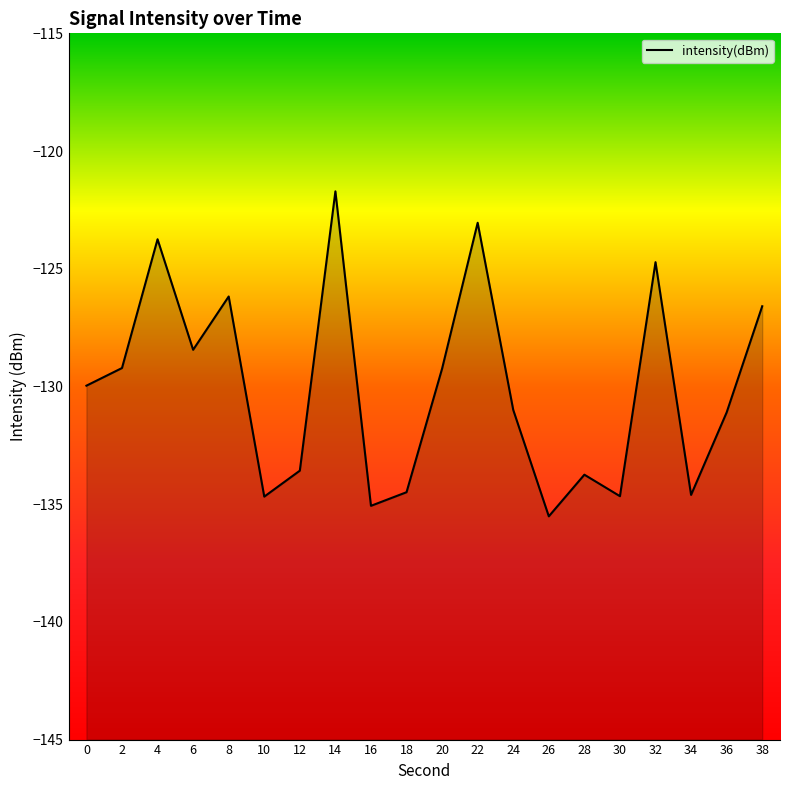

What is the sum of all values?

-2601.3